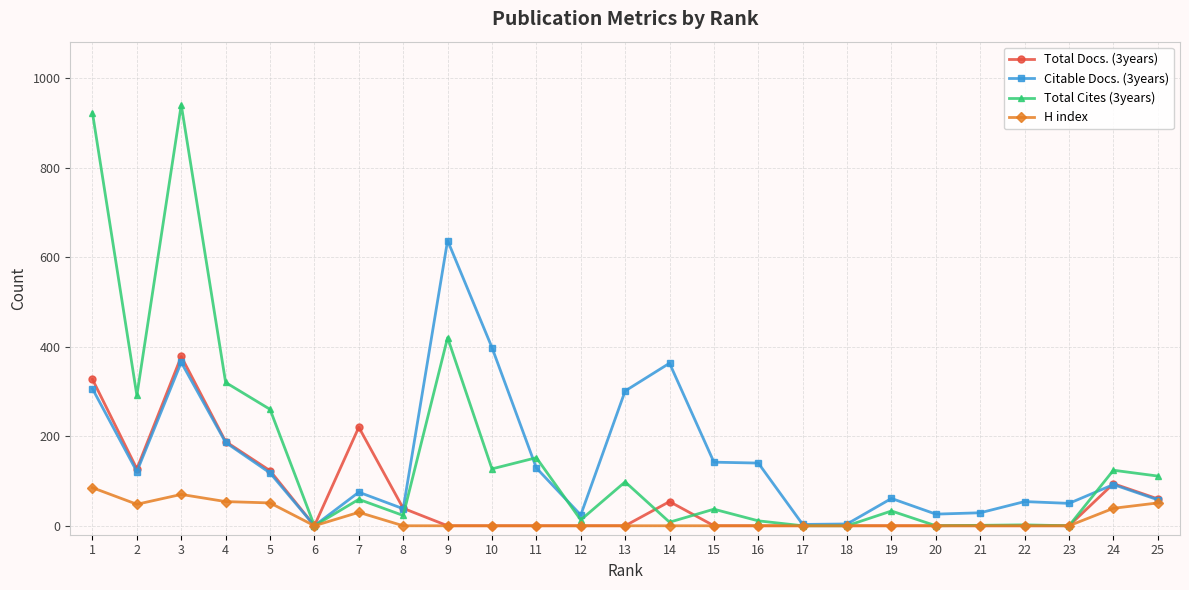

List the series in order of their peak value, lowest first.

H index, Total Docs. (3years), Citable Docs. (3years), Total Cites (3years)